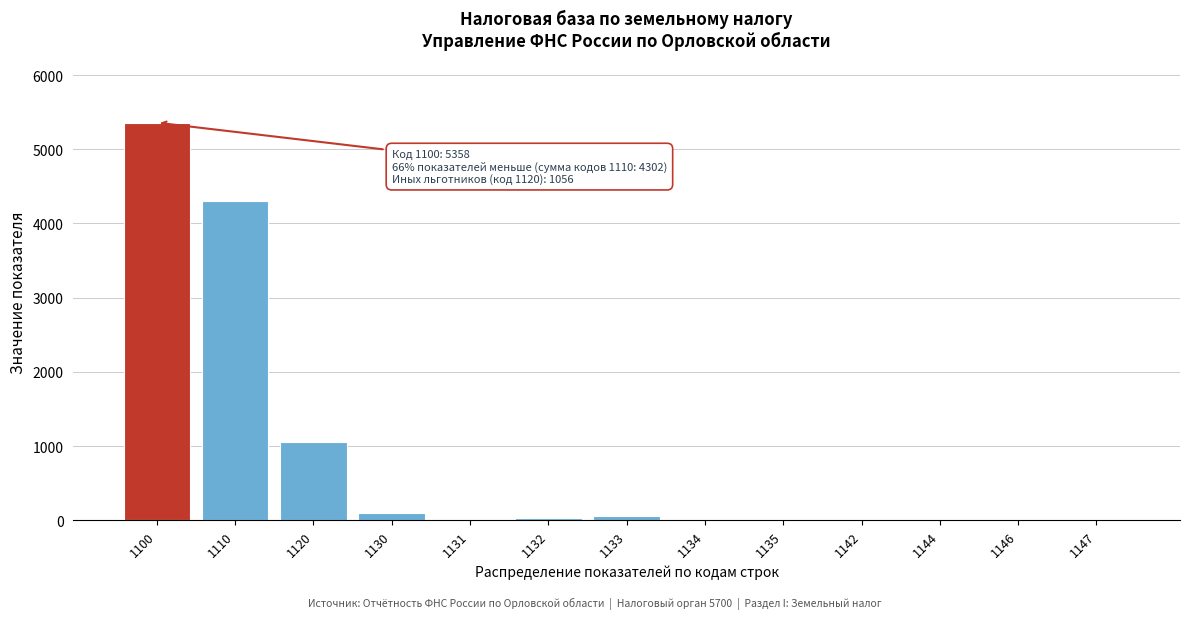

The chart shows a value of 1283 at 1110. True or false?

False